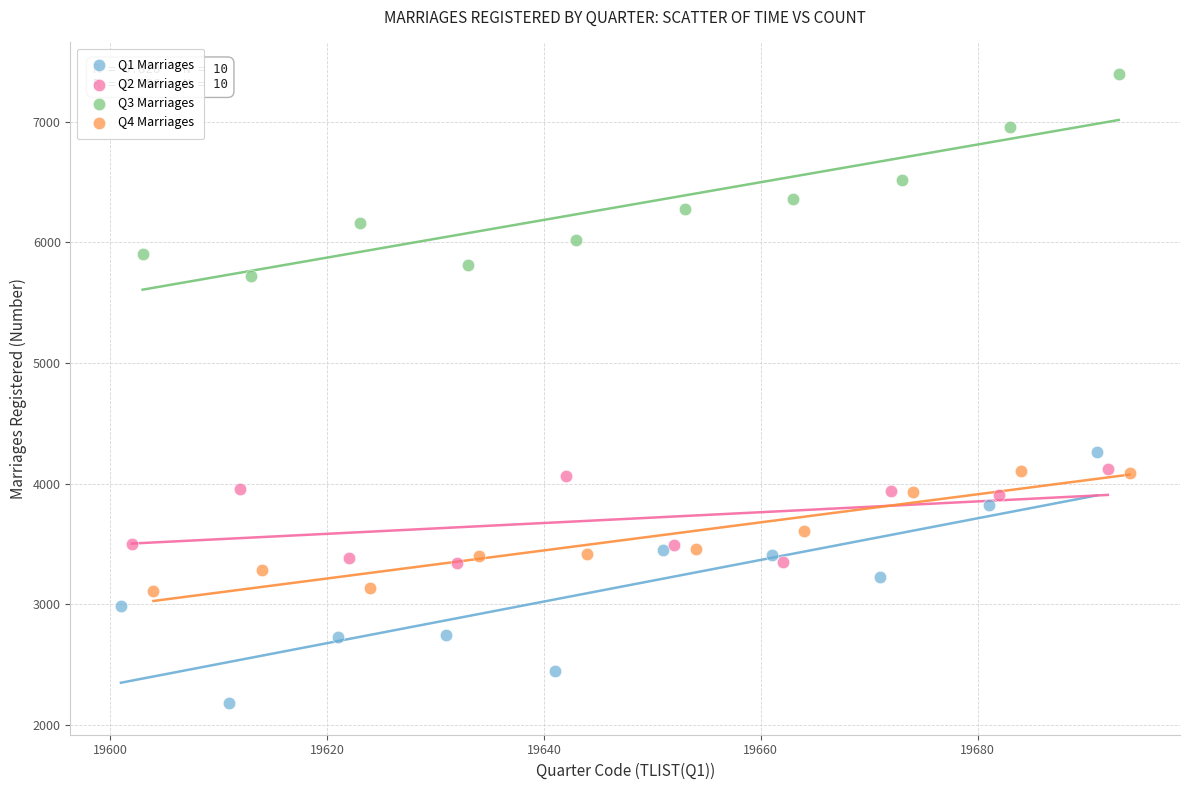

What are all the series names shown in the legend?

Q1 Marriages, Q2 Marriages, Q3 Marriages, Q4 Marriages